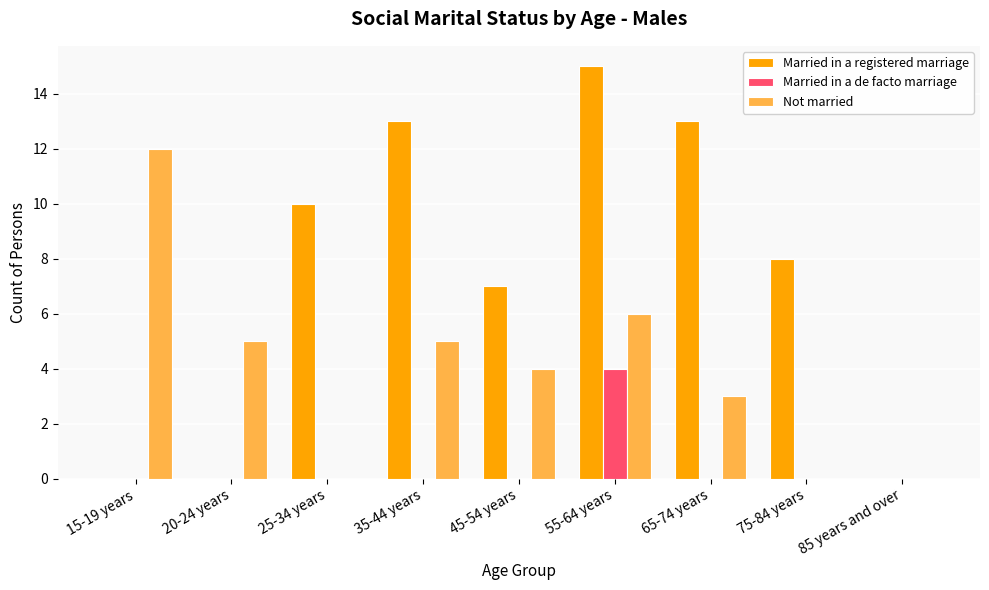

Reading left to right, list all the values displayed in this chart.

Married in a registered marriage: 15-19 years=0	20-24 years=0	25-34 years=10	35-44 years=13	45-54 years=7	55-64 years=15	65-74 years=13	75-84 years=8	85 years and over=0
Married in a de facto marriage: 15-19 years=0	20-24 years=0	25-34 years=0	35-44 years=0	45-54 years=0	55-64 years=4	65-74 years=0	75-84 years=0	85 years and over=0
Not married: 15-19 years=12	20-24 years=5	25-34 years=0	35-44 years=5	45-54 years=4	55-64 years=6	65-74 years=3	75-84 years=0	85 years and over=0